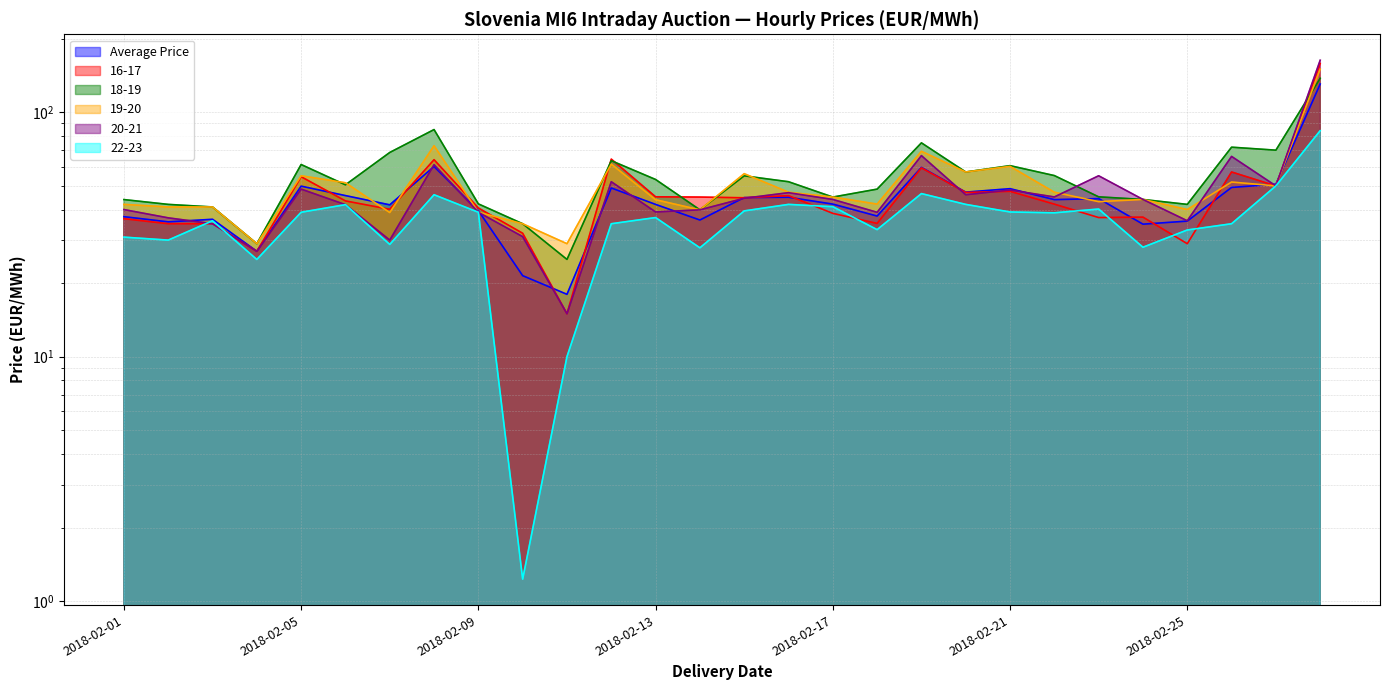

In 22-23, how many points are lower than both neighbors (excluding endpoints)?

8